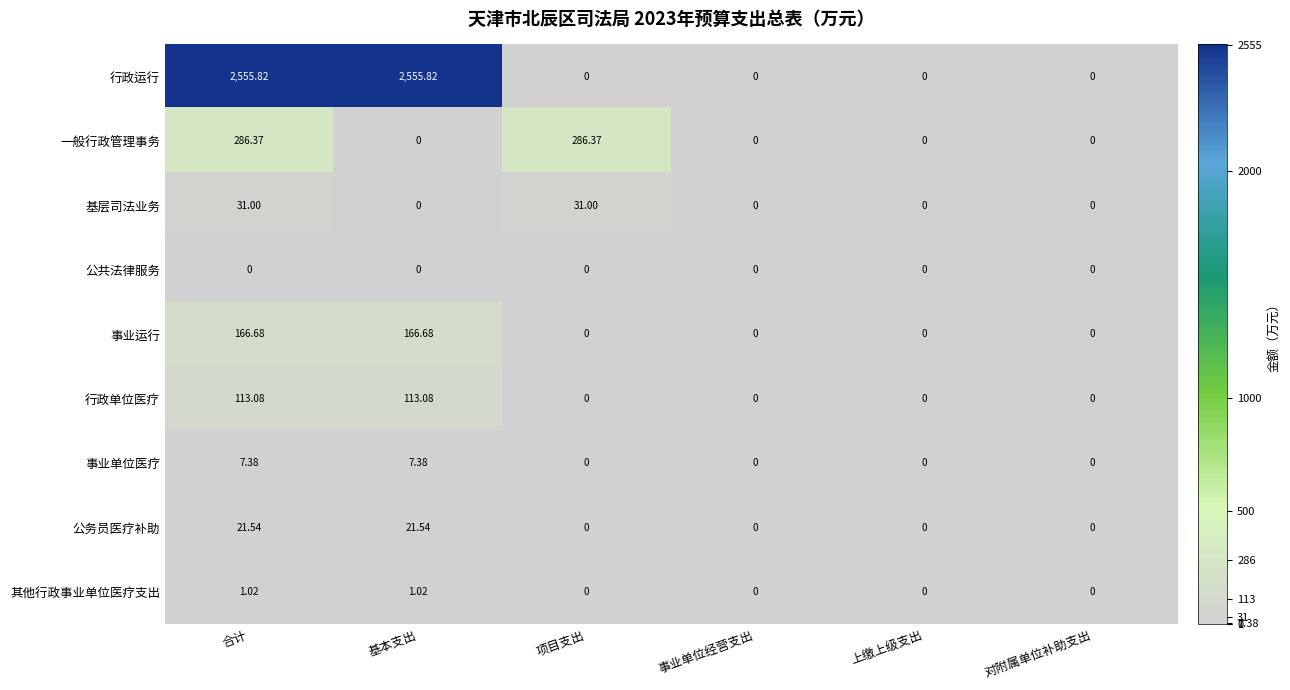

Which series has the largest range (max minus min)?

行政运行